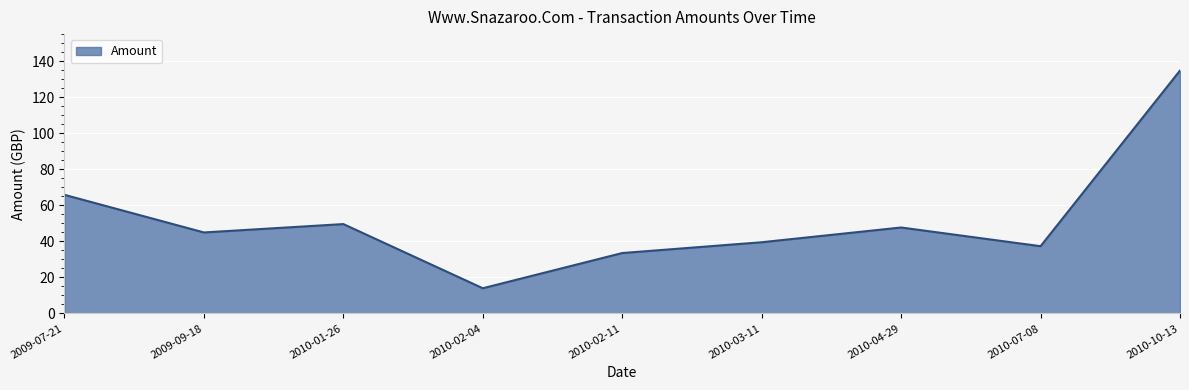

Rank the categories by value from lowest to highest.

2010-02-04, 2010-02-11, 2010-07-08, 2010-03-11, 2009-09-18, 2010-04-29, 2010-01-26, 2009-07-21, 2010-10-13